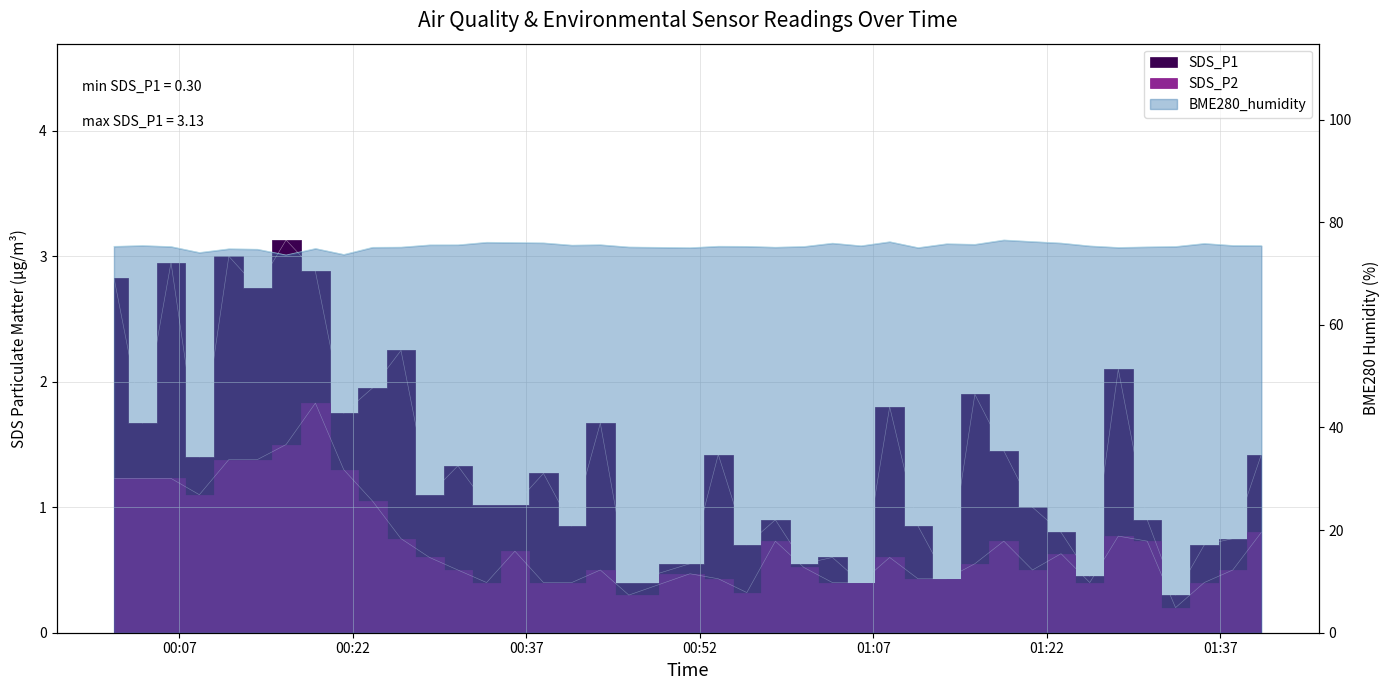

Where does the BME280_humidity series first go above 75?

2022/01/04 00:01:21